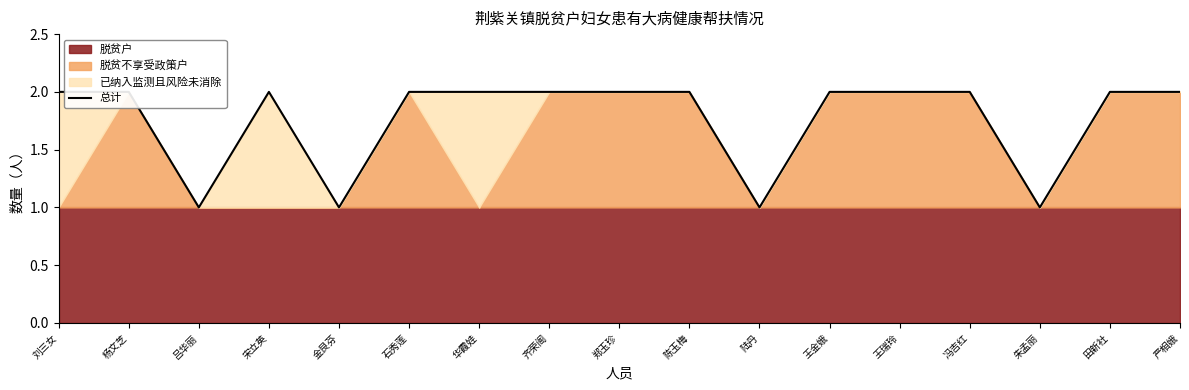

What is the average value?

2